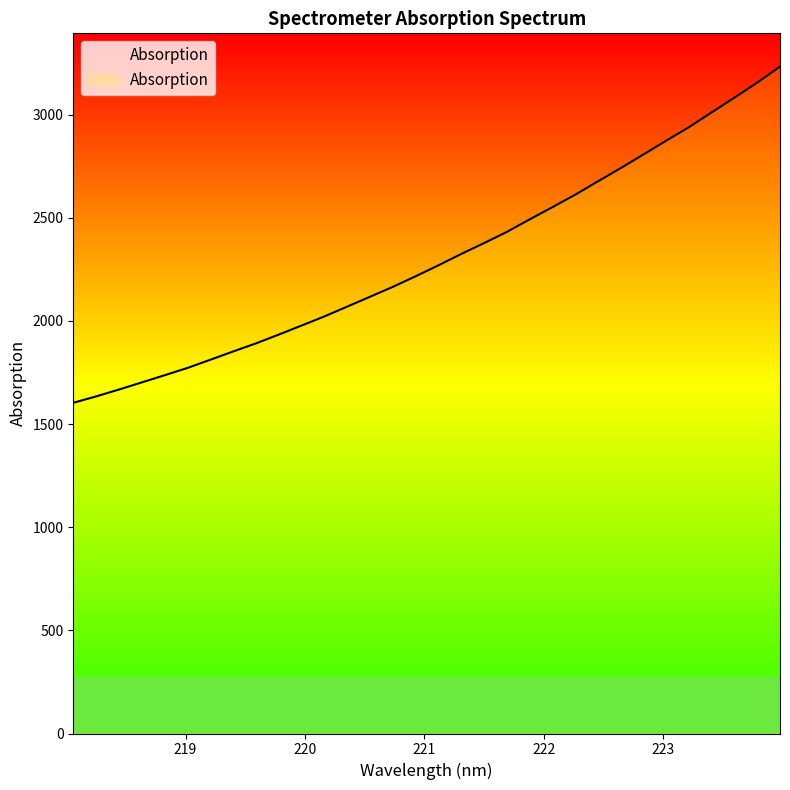

Reading left to right, list all the values displayed in this chart.

1602.9	1633.8	1667.0	1701.7	1736.4	1771.6	1811.3	1851.4	1890.6	1933.2	1977.1	2021.2	2068.8	2116.5	2164.4	2215.7	2268.8	2323.8	2376.4	2430.6	2491.2	2550.6	2610.8	2675.8	2740.0	2806.1	2873.1	2938.6	3010.5	3081.7	3154.7	3232.0